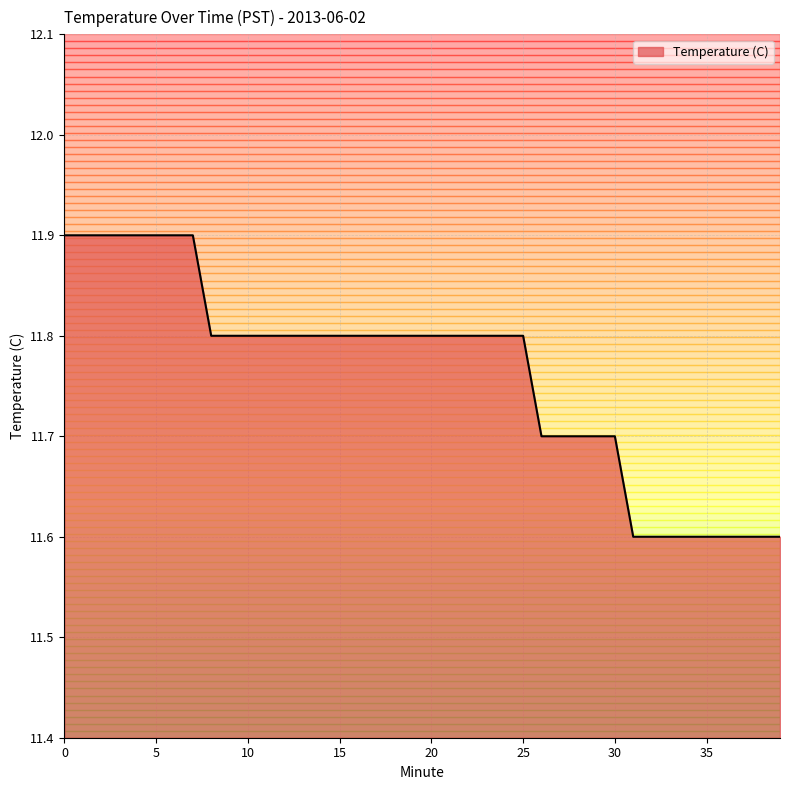

What is the greatest value displayed?

11.9